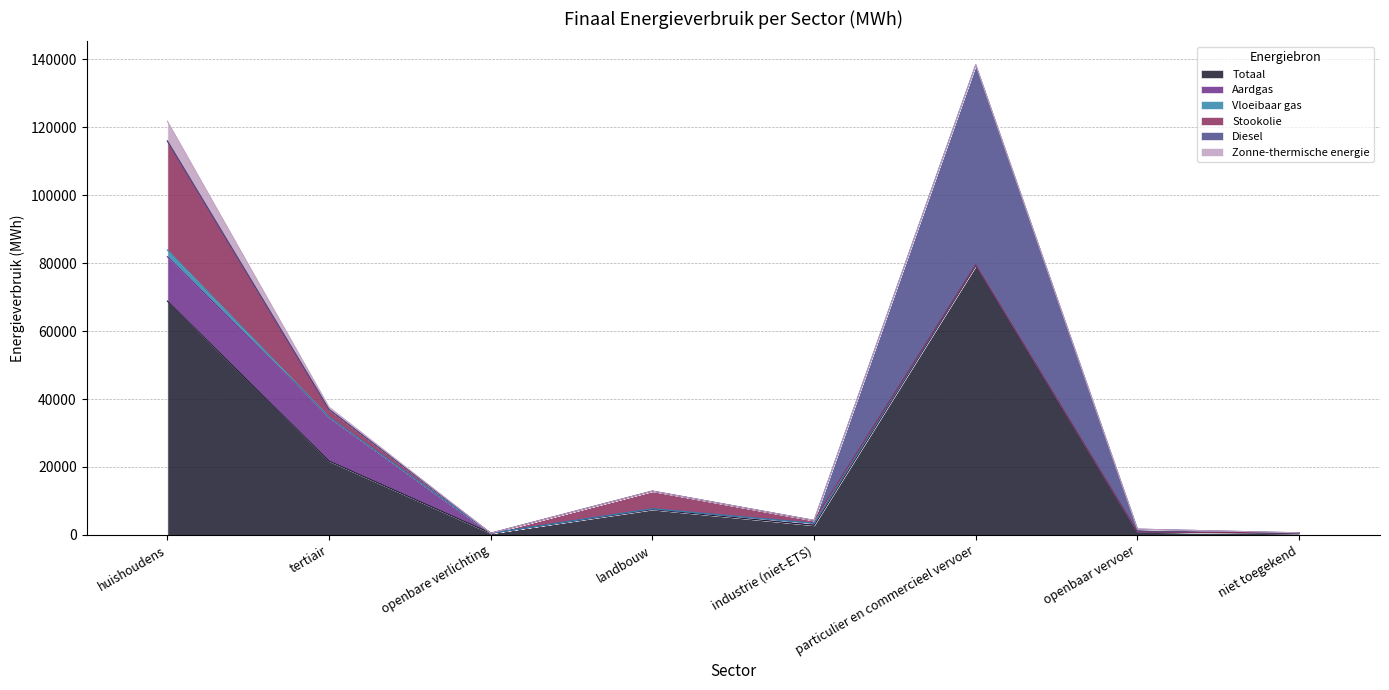

Which category has the highest value across all series?

particulier en commercieel vervoer